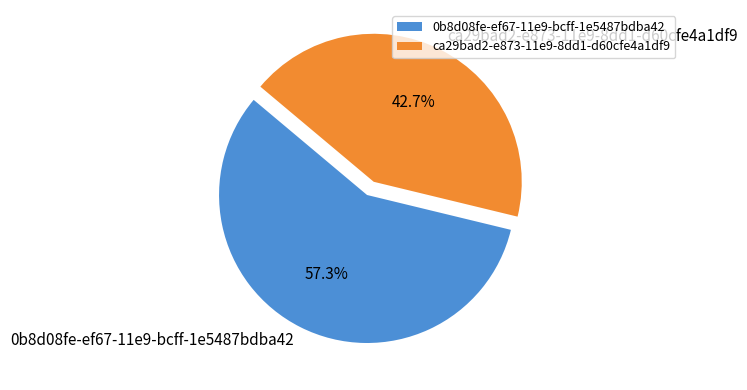

What is the total percentage of ca29bad2-e873-11e9-8dd1-d60cfe4a1df9 and 0b8d08fe-ef67-11e9-bcff-1e5487bdba42?

100.0%